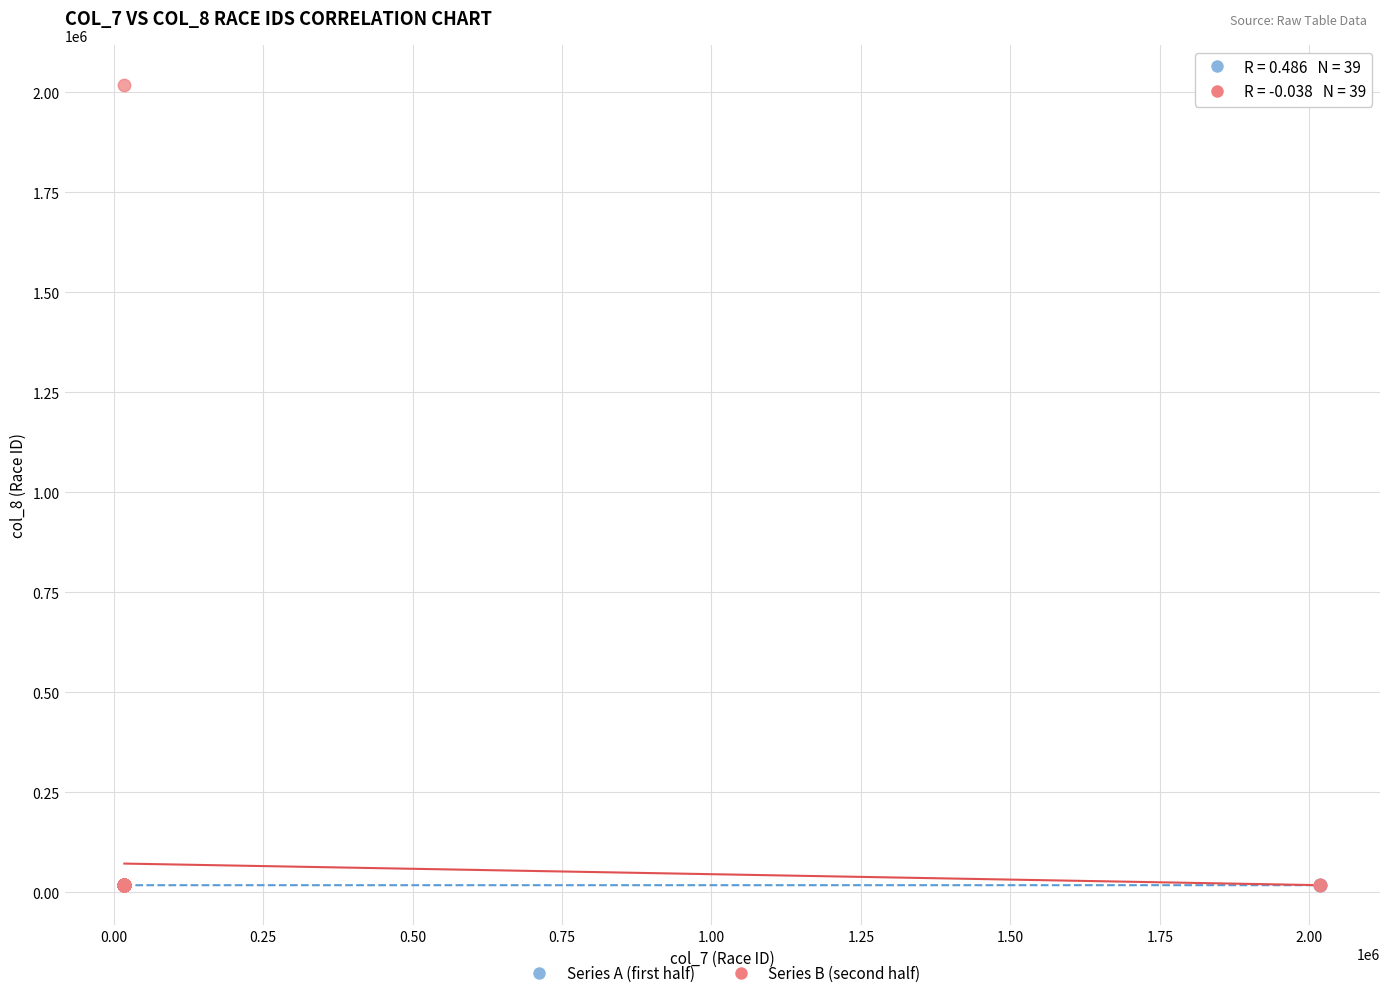

Which series has the largest Y range (max minus min)?

Series B (second half)